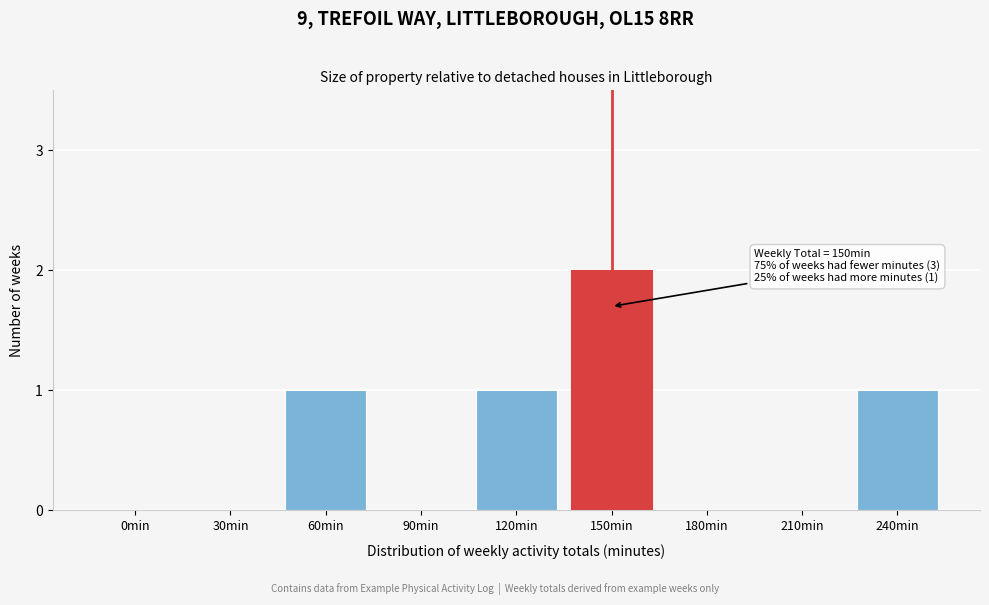

Reading left to right, extract all data points from this chart.

0min=0	30min=0	60min=1	90min=0	120min=1	150min=2	180min=0	210min=0	240min=1